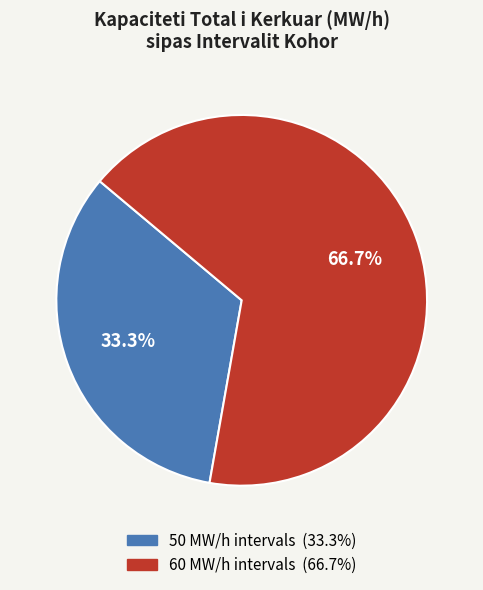

Count the number of slices in the pie.

2